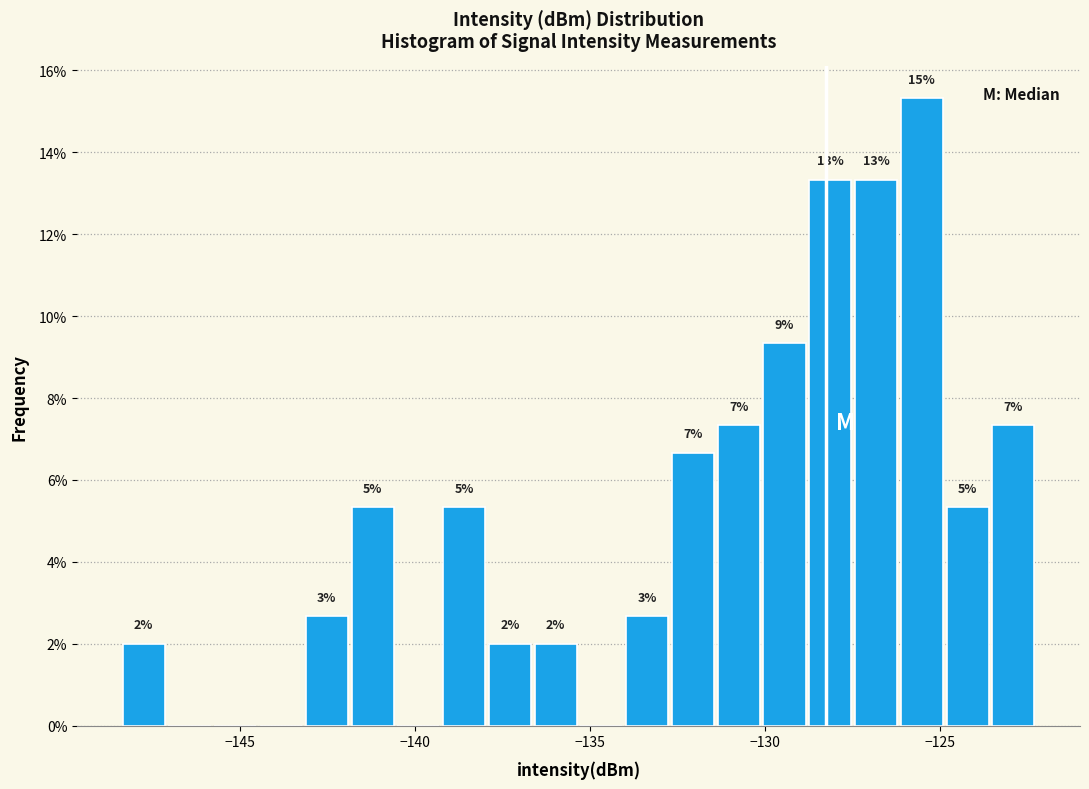

Around what value on the x-axis is the tallest bar? Give the approximate position of its centre, as read against the axis.

-125.5